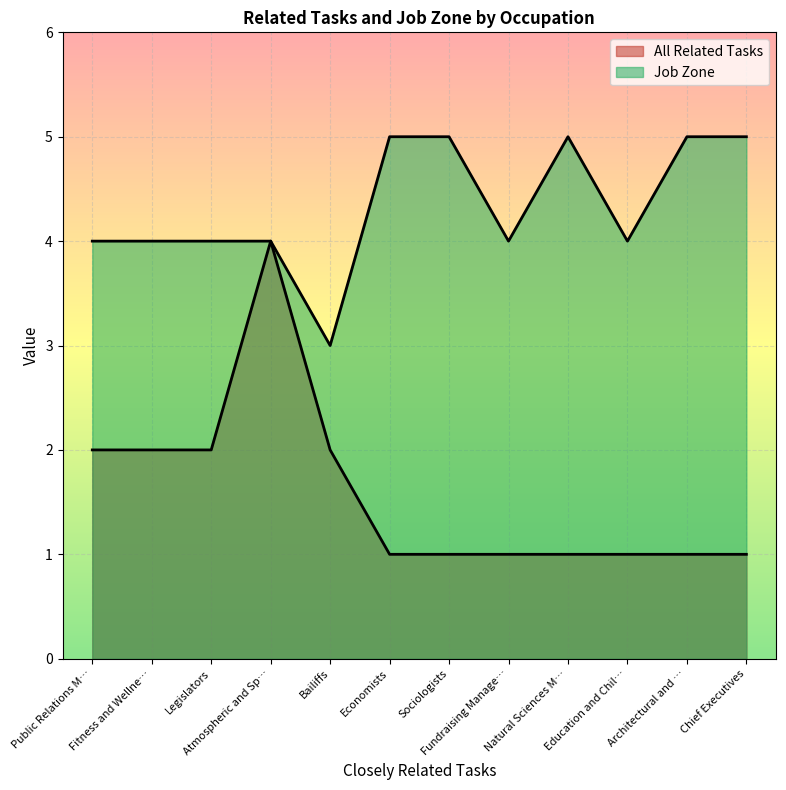

Which label corresponds to the smallest value in the chart?

Economists